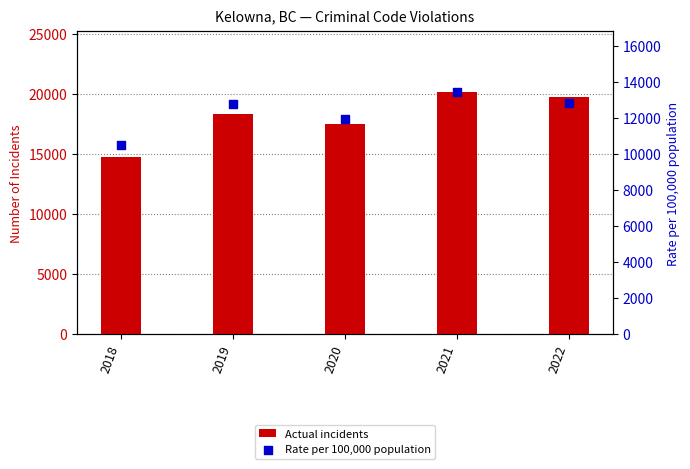

At how many categories does at least one series exceed 12145?

5